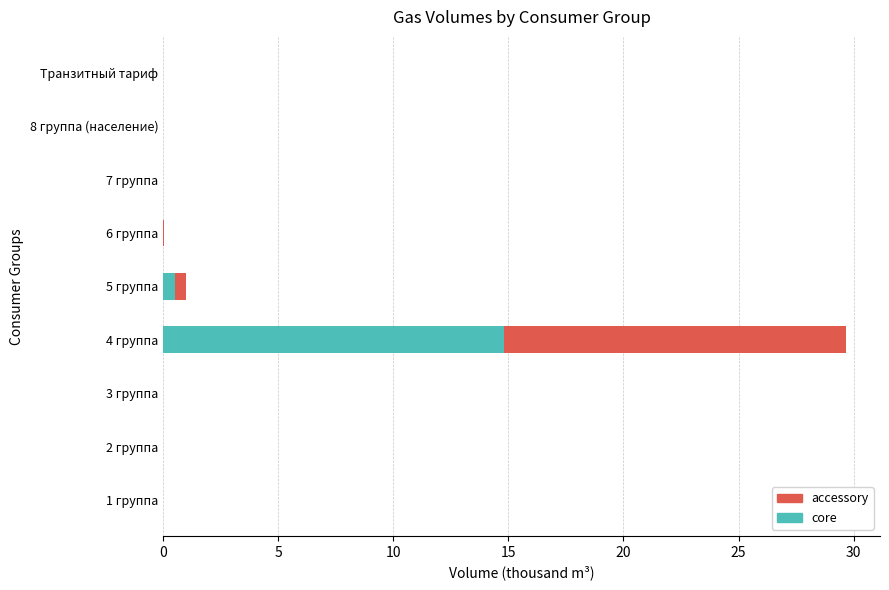

At which category is the sum across all series the highest?

4 группа